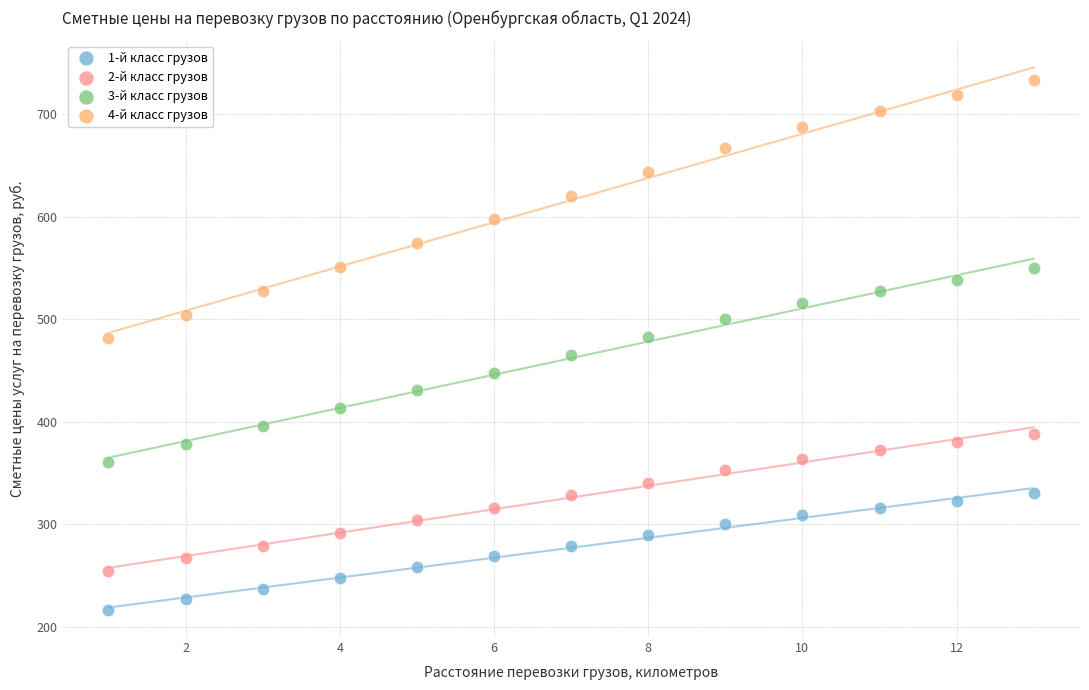

Which series has the widest spread of Y values?

4-й класс грузов